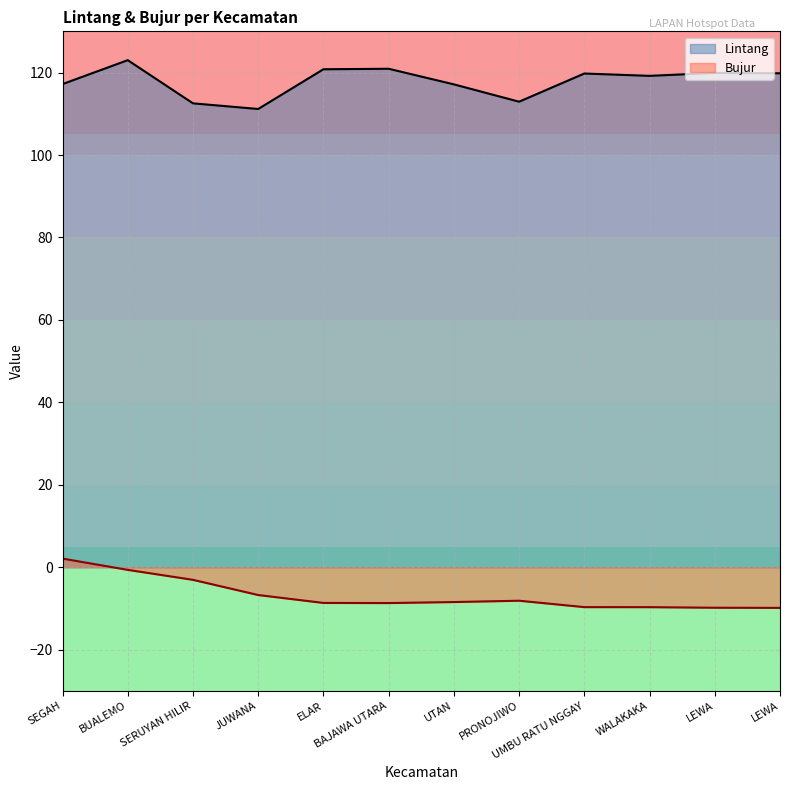

How many lines are shown in the chart?

2